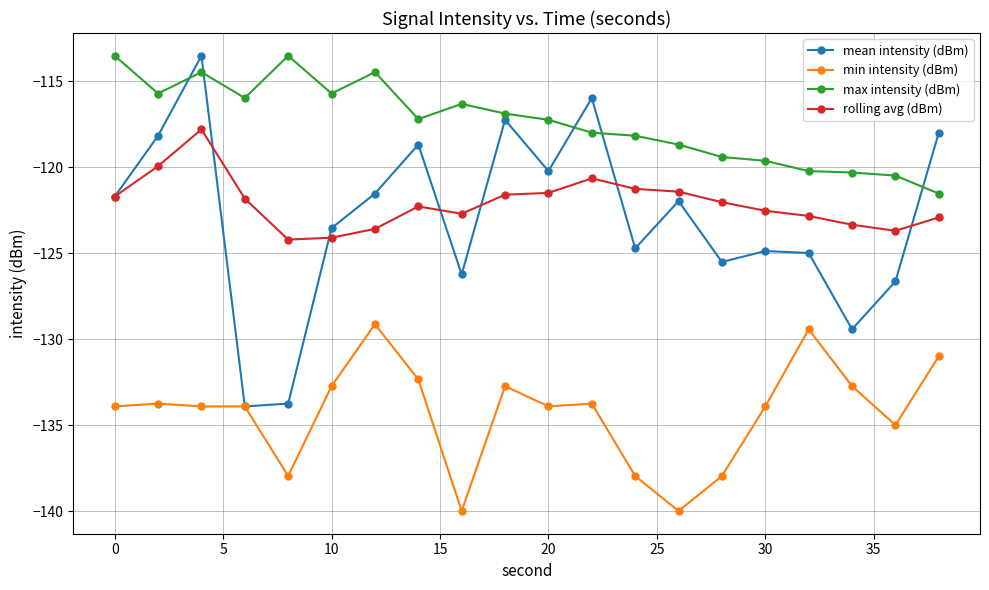

Which series has the largest total across all categories?

max intensity (dBm)